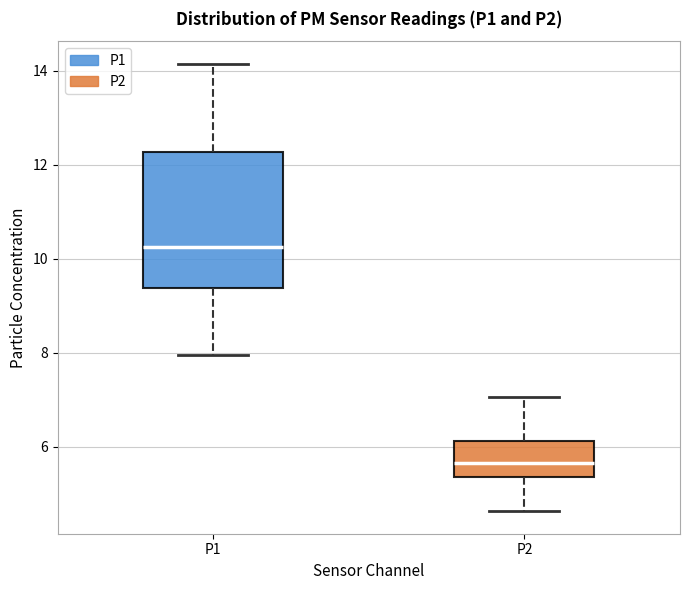

Which box is the tallest, from its lower edge to its upper edge?

P1